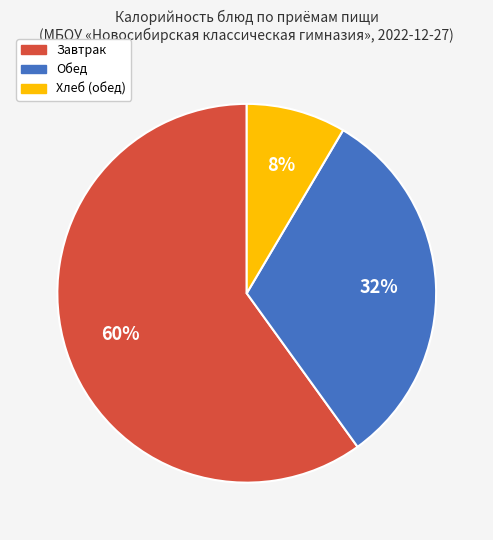

Is there a majority slice in this chart?

Yes